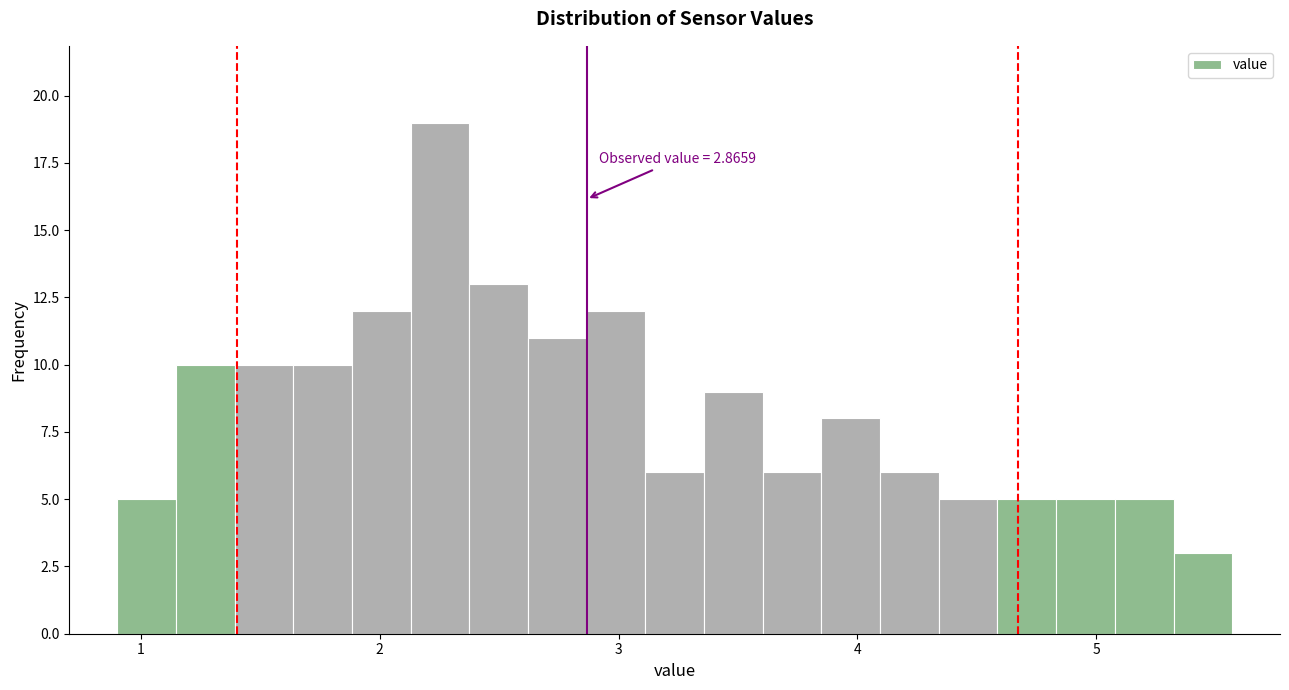

Read against the x-axis, roughly where is the centre of the tallest bar?

2.3